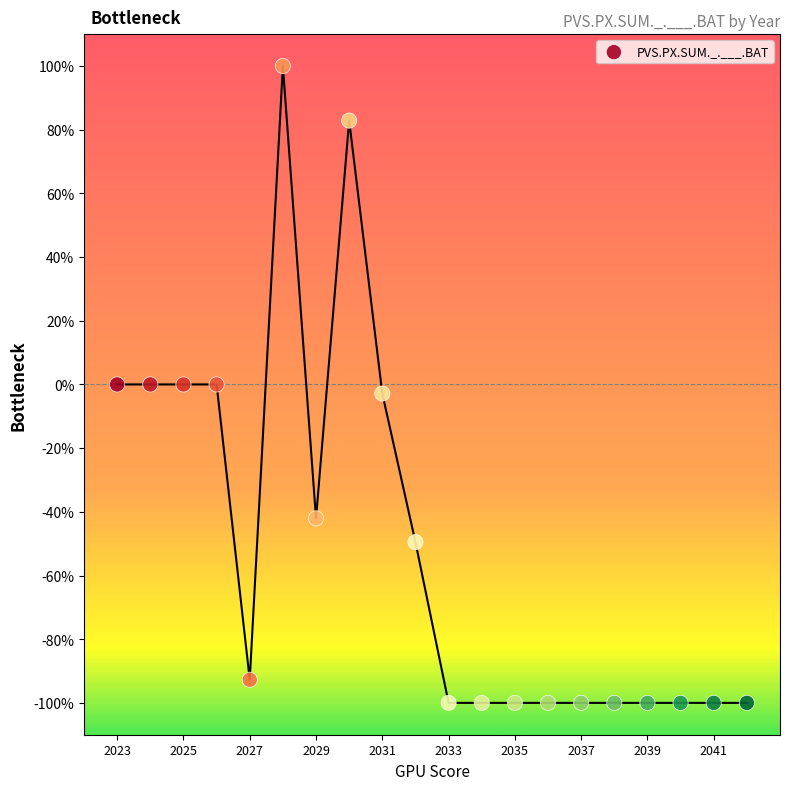

What is the range of Y values (max minus min)?

200.0